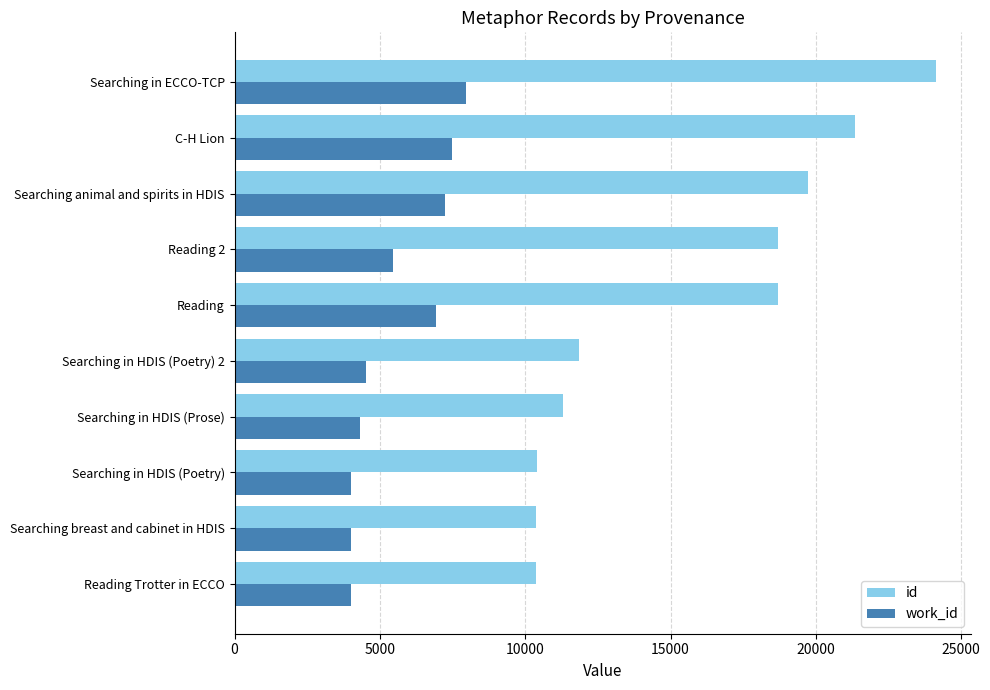

At how many categories does at least one series exceed 6065?

10